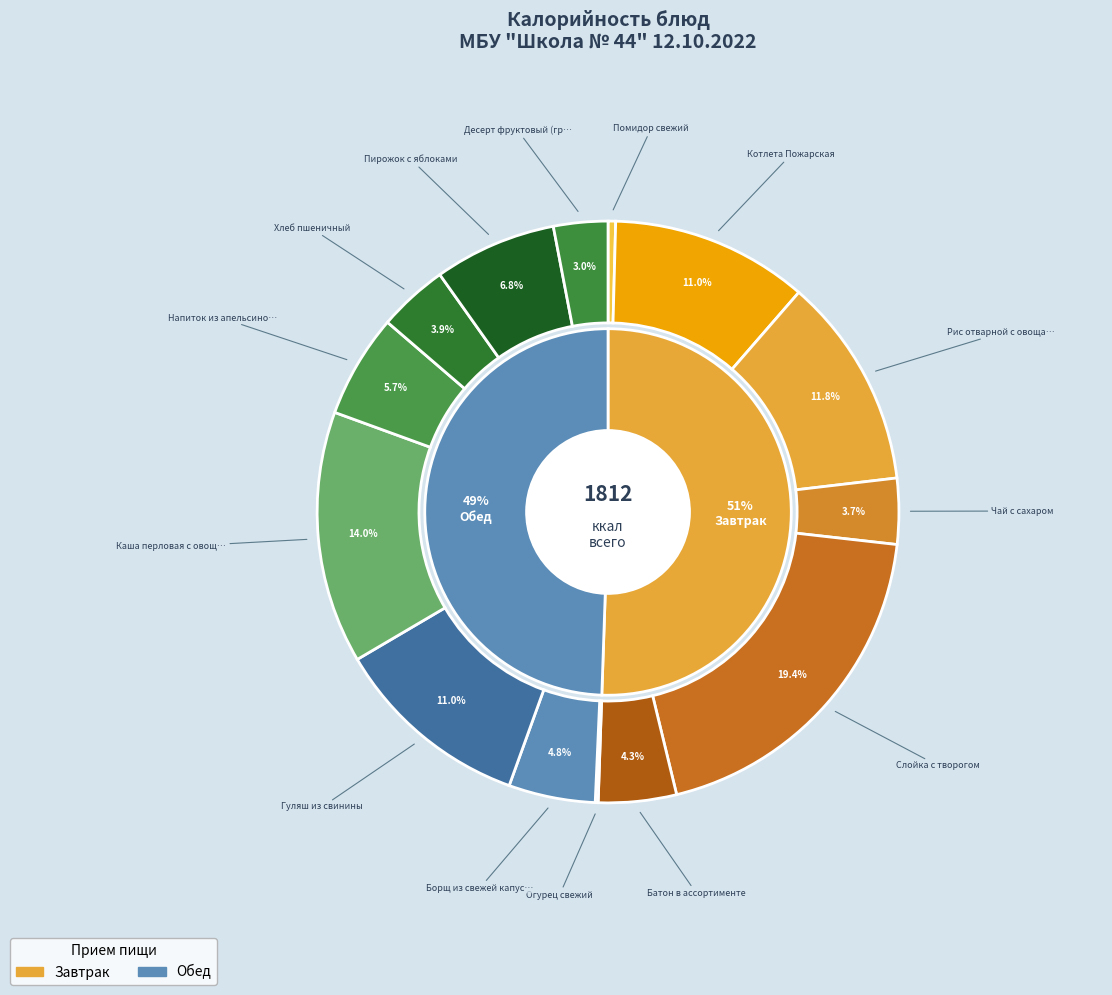

Combined, what portion of the pie is Котлета Пожарская and Каша перловая с овощами?

25.0%